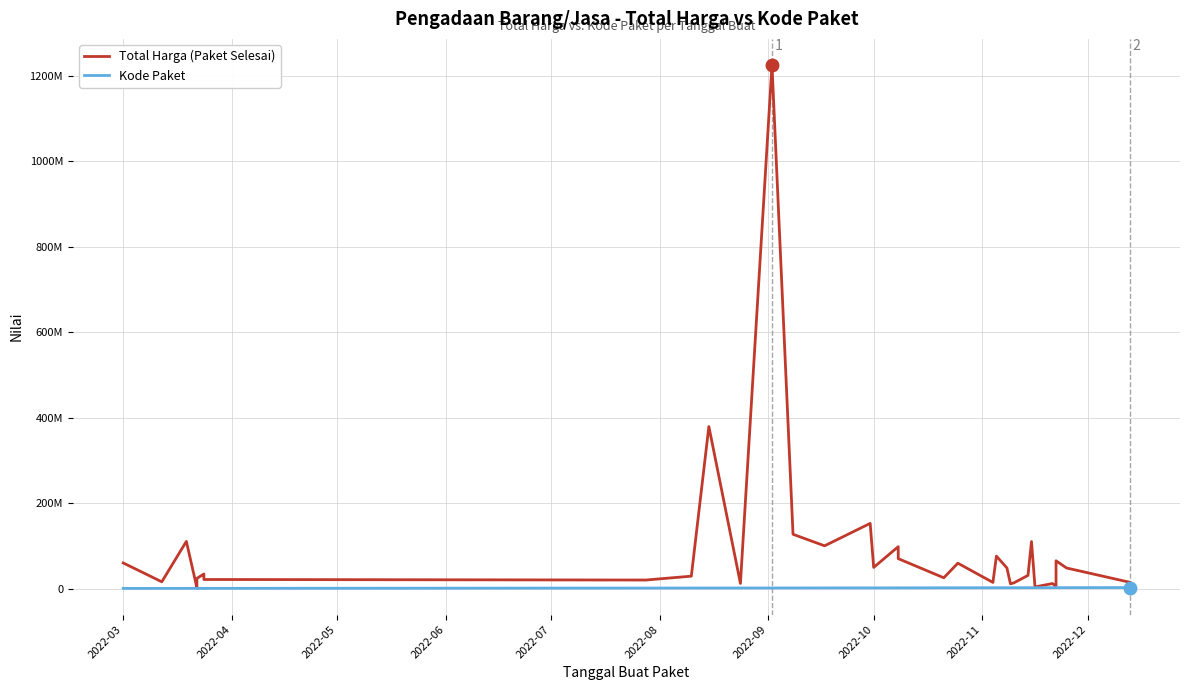

List the series in order of their peak value, highest first.

Total Harga (Paket Selesai), Kode Paket